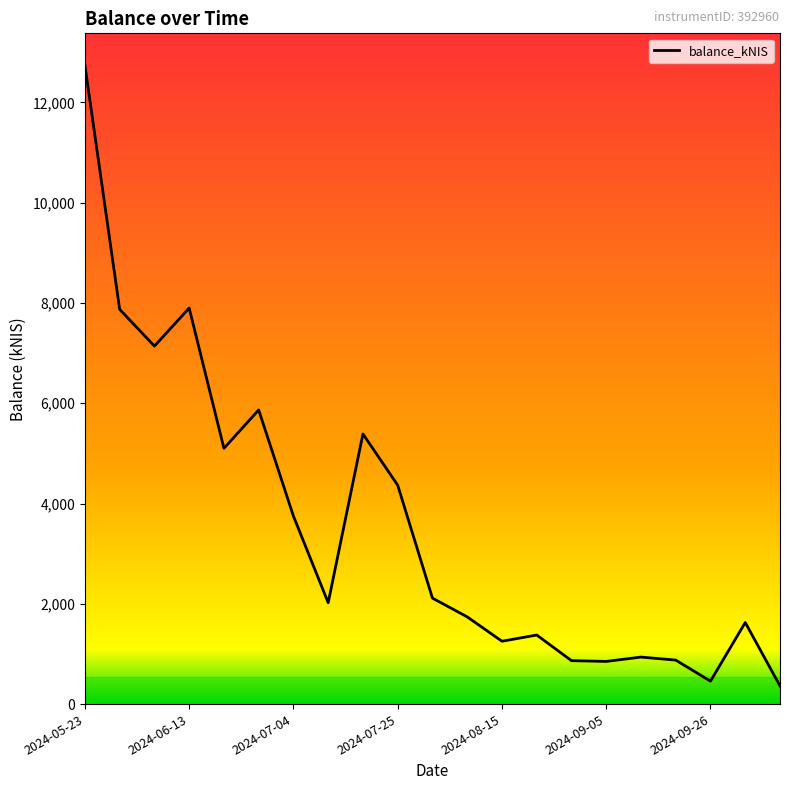

What is the difference between the maximum and minimum values?

12379.5